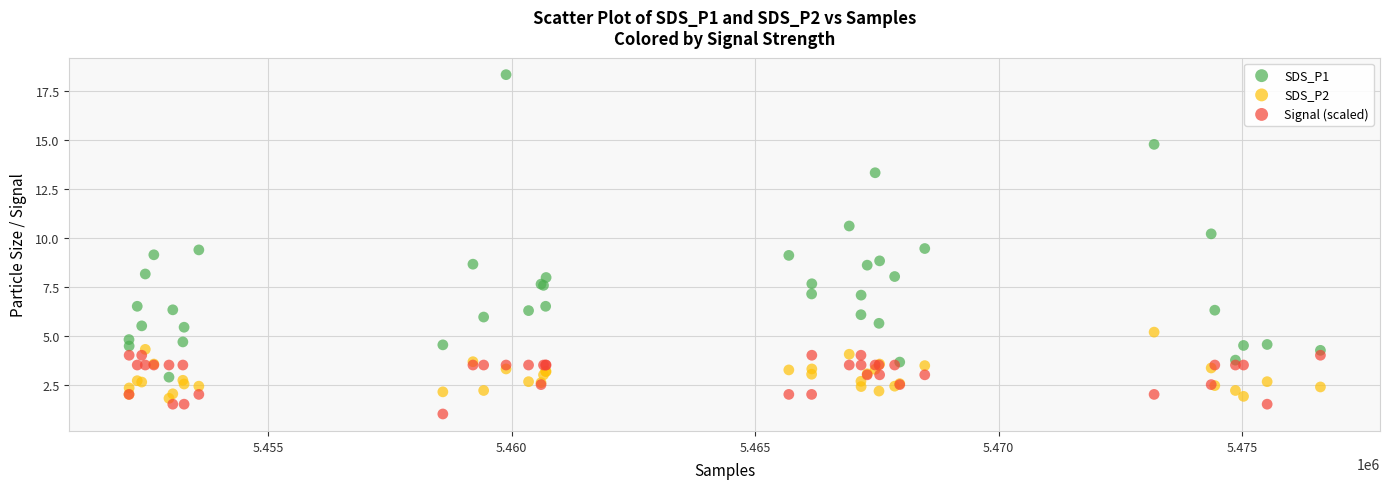

Which series reaches the maximum Y coordinate?

SDS_P1